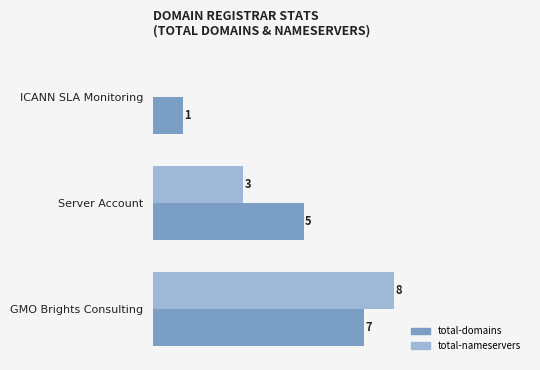

Where is total-domains nearest to the value 4?

Server Account